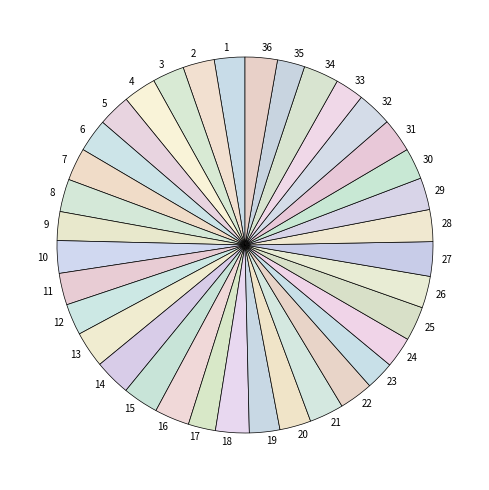

How many segments does this pie chart have?

36